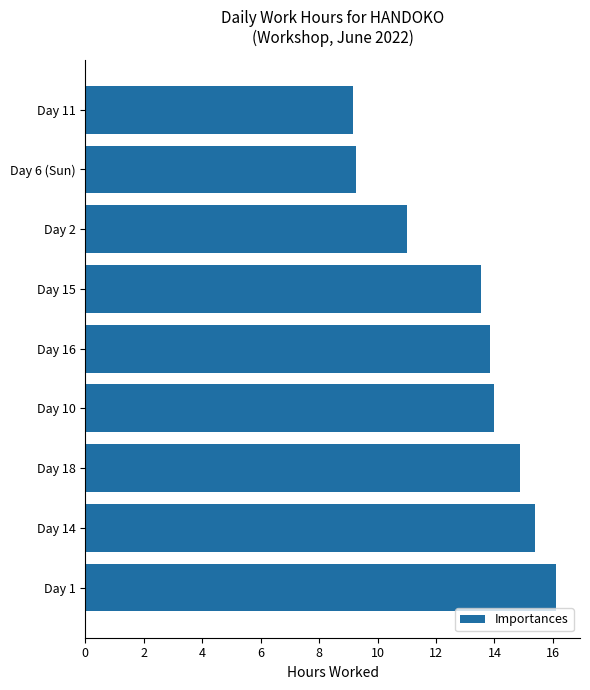

Between Day 15 and Day 6 (Sun), which is larger?

Day 15